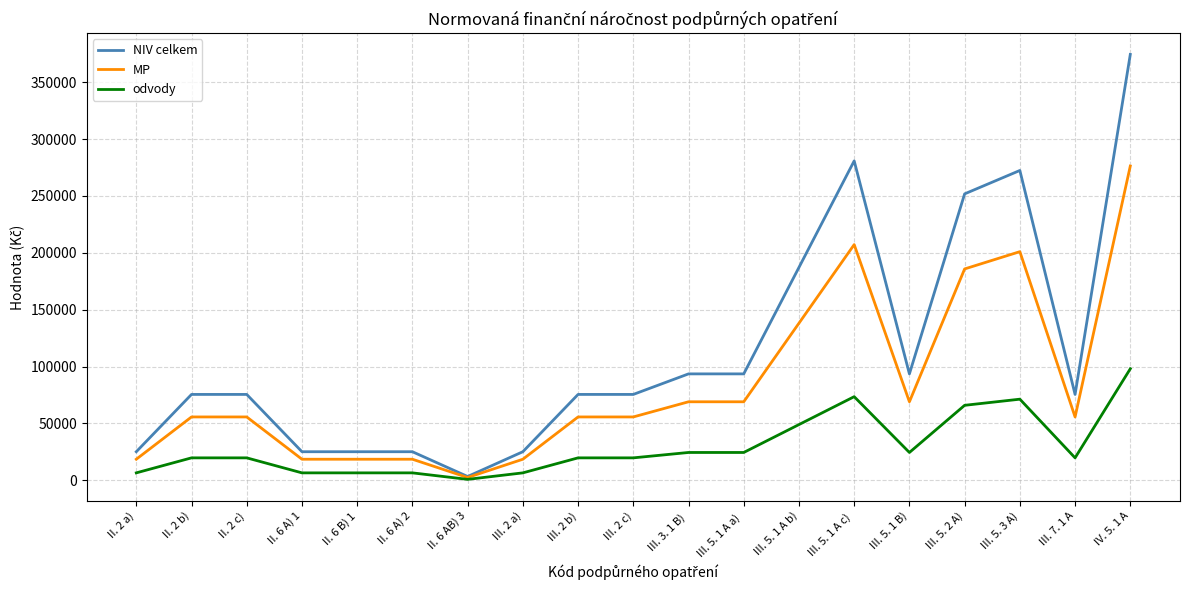

The MP series shows 18585 at III. 2 a). True or false?

True